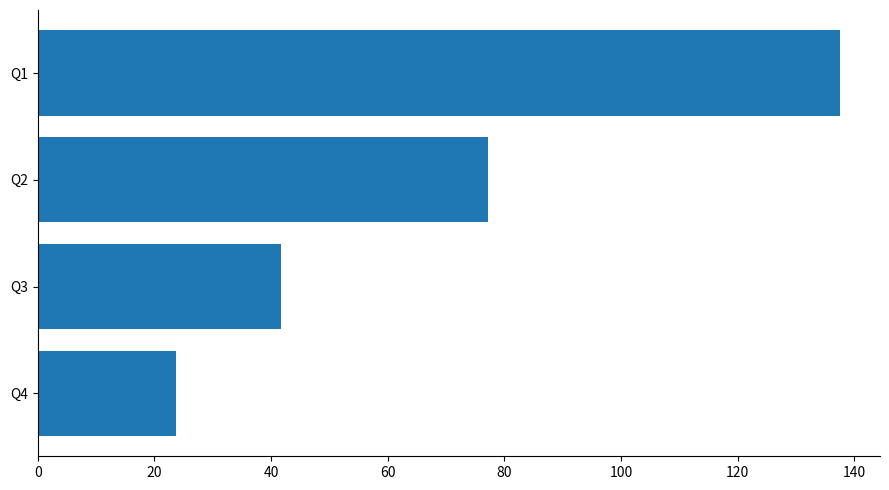

Reading top to bottom, list all the values displayed in this chart.

Q1=137.5	Q2=77.2	Q3=41.8	Q4=23.7